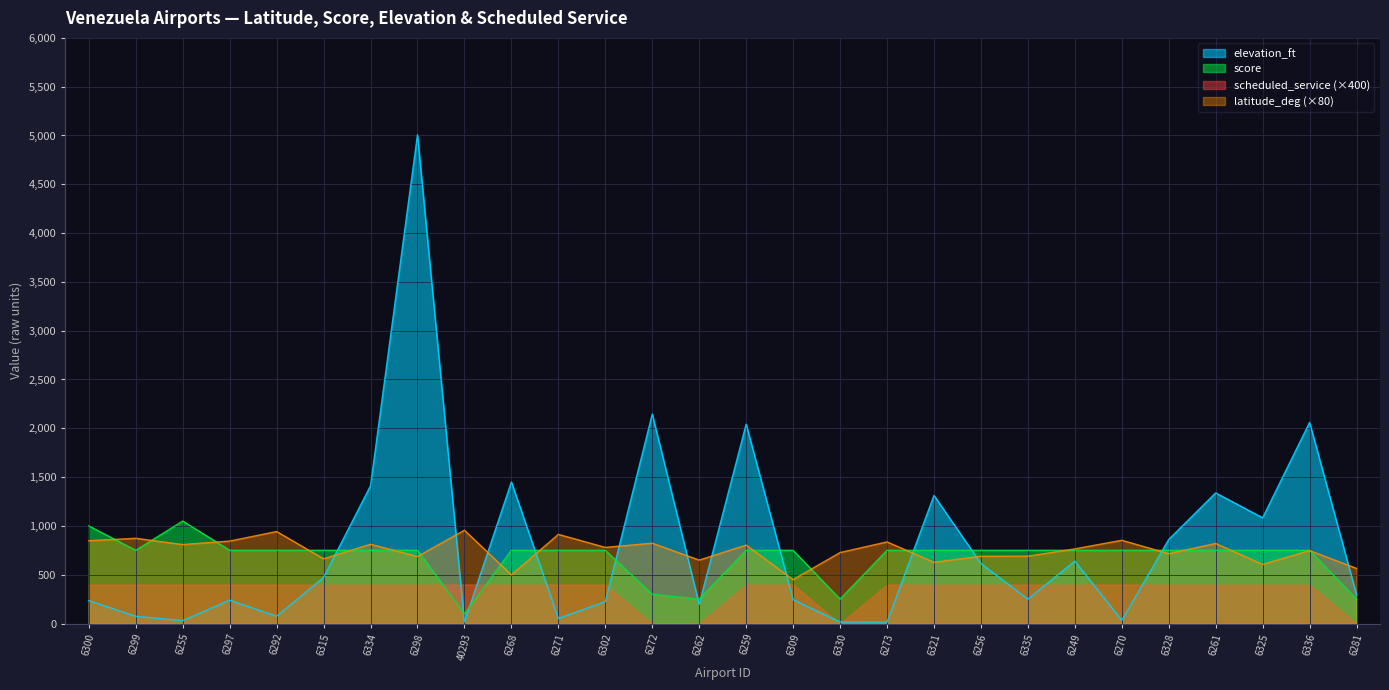

What is the difference between the highest and lowest values at 6256?

350.0